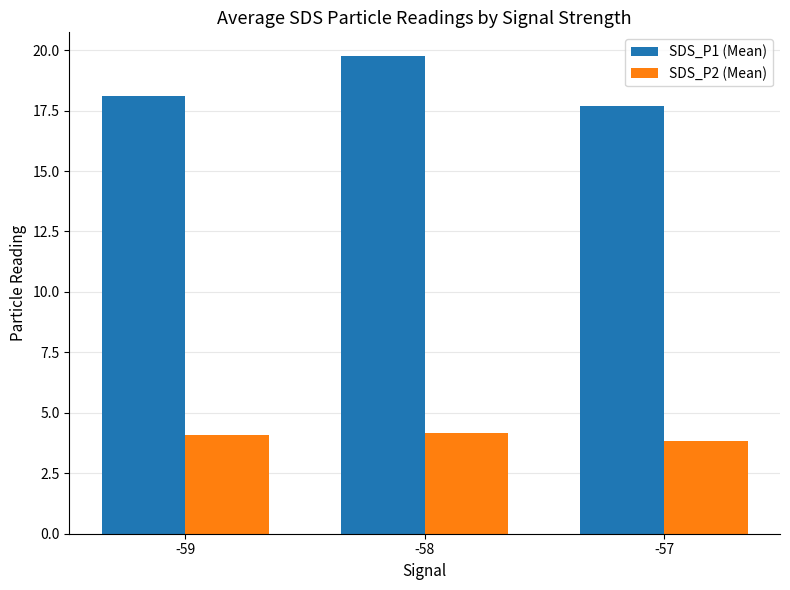

What is the maximum value for SDS_P1 (Mean)?

19.8